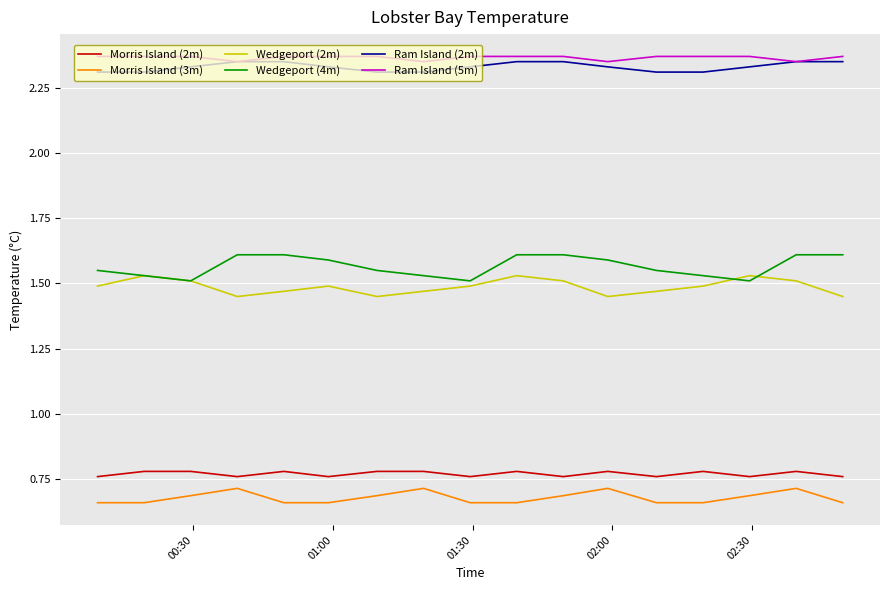

True or false: Morris Island (3m) and Wedgeport (2m) cross at least once.

False